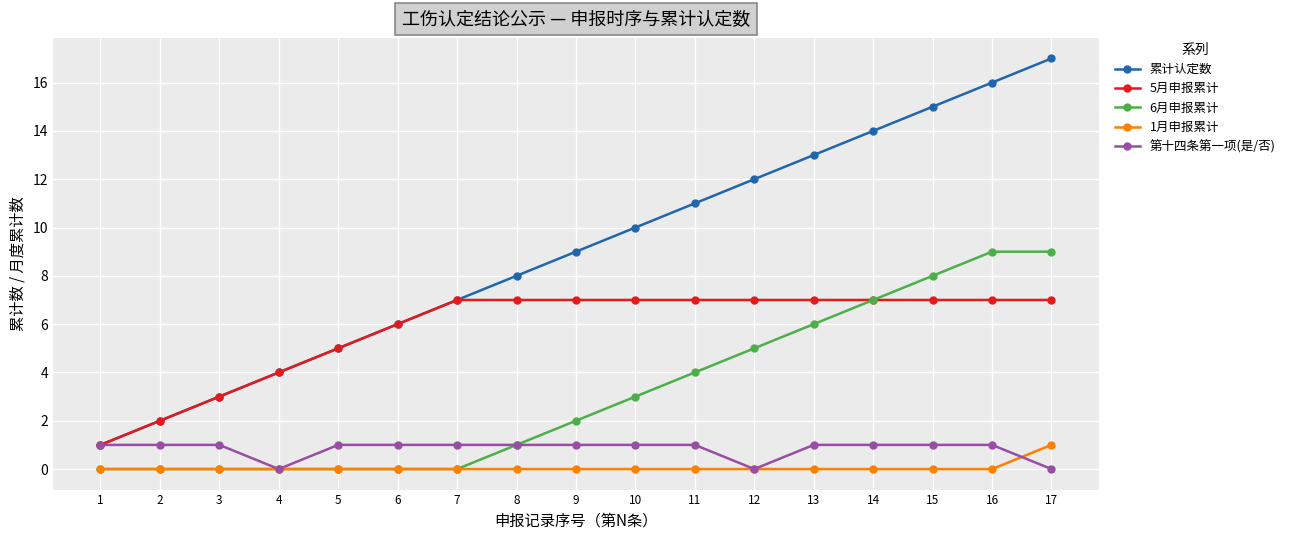

Which series has the widest spread of values?

累计认定数